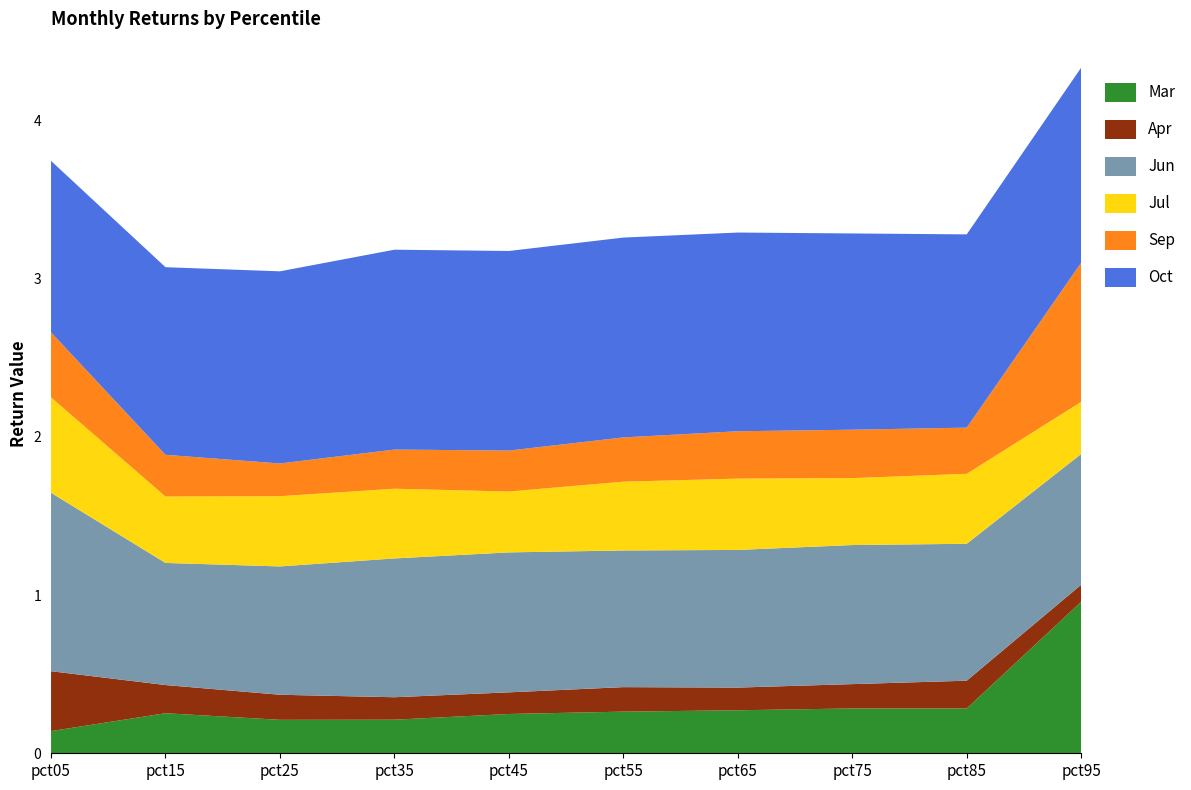

Reading right to left, what are all the values shown in this chart?

Mar: pct95=1.0	pct85=0.3	pct75=0.3	pct65=0.3	pct55=0.3	pct45=0.2	pct35=0.2	pct25=0.2	pct15=0.3	pct05=0.1
Apr: pct95=0.1	pct85=0.2	pct75=0.2	pct65=0.1	pct55=0.2	pct45=0.1	pct35=0.1	pct25=0.2	pct15=0.2	pct05=0.4
Jun: pct95=0.8	pct85=0.9	pct75=0.9	pct65=0.9	pct55=0.9	pct45=0.9	pct35=0.9	pct25=0.8	pct15=0.8	pct05=1.1
Jul: pct95=0.3	pct85=0.4	pct75=0.4	pct65=0.5	pct55=0.4	pct45=0.4	pct35=0.4	pct25=0.4	pct15=0.4	pct05=0.6
Sep: pct95=0.9	pct85=0.3	pct75=0.3	pct65=0.3	pct55=0.3	pct45=0.3	pct35=0.2	pct25=0.2	pct15=0.3	pct05=0.4
Oct: pct95=1.2	pct85=1.2	pct75=1.2	pct65=1.3	pct55=1.3	pct45=1.3	pct35=1.3	pct25=1.2	pct15=1.2	pct05=1.1